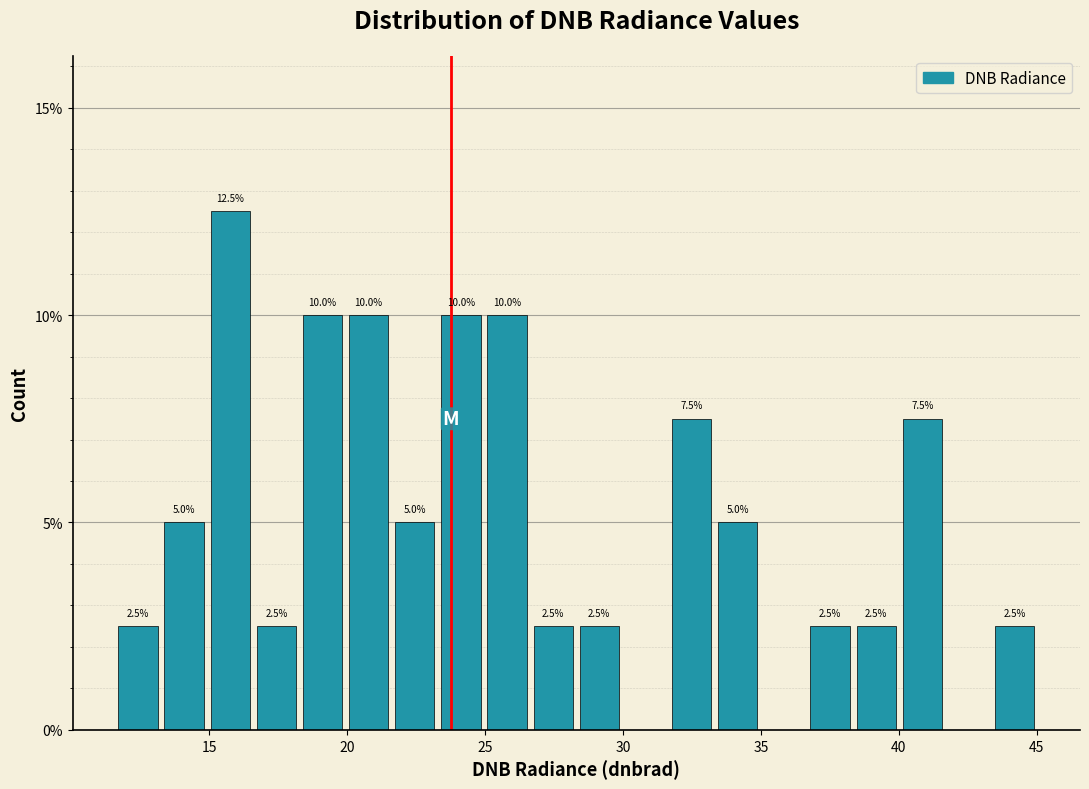

Around what value on the x-axis is the tallest bar? Give the approximate position of its centre, as read against the axis.

16.0